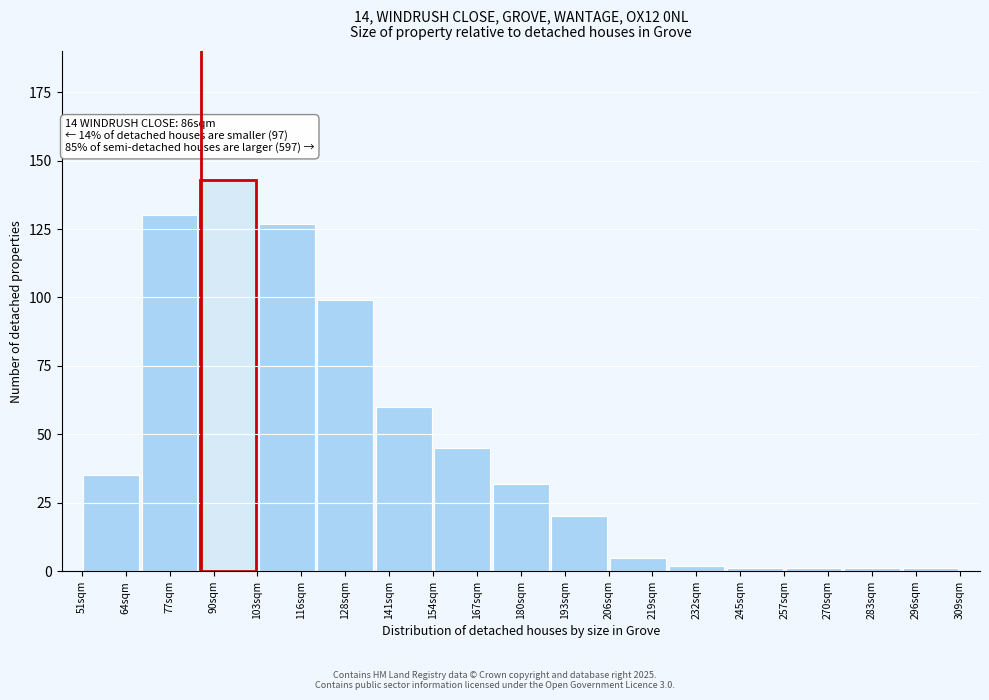

Reading right to left, extract all data points from this chart.

296sqm=1	283sqm=1	270sqm=1	245sqm=1	232sqm=2	219sqm=5	193sqm=20	180sqm=32	167sqm=45	141sqm=60	128sqm=99	116sqm=127	90sqm=143	77sqm=130	64sqm=35